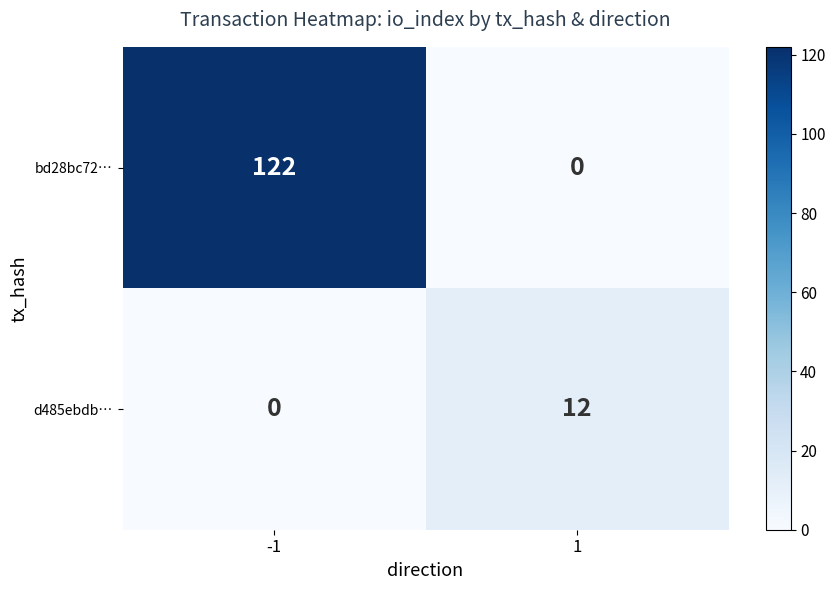

How many distinct data groups are displayed?

2